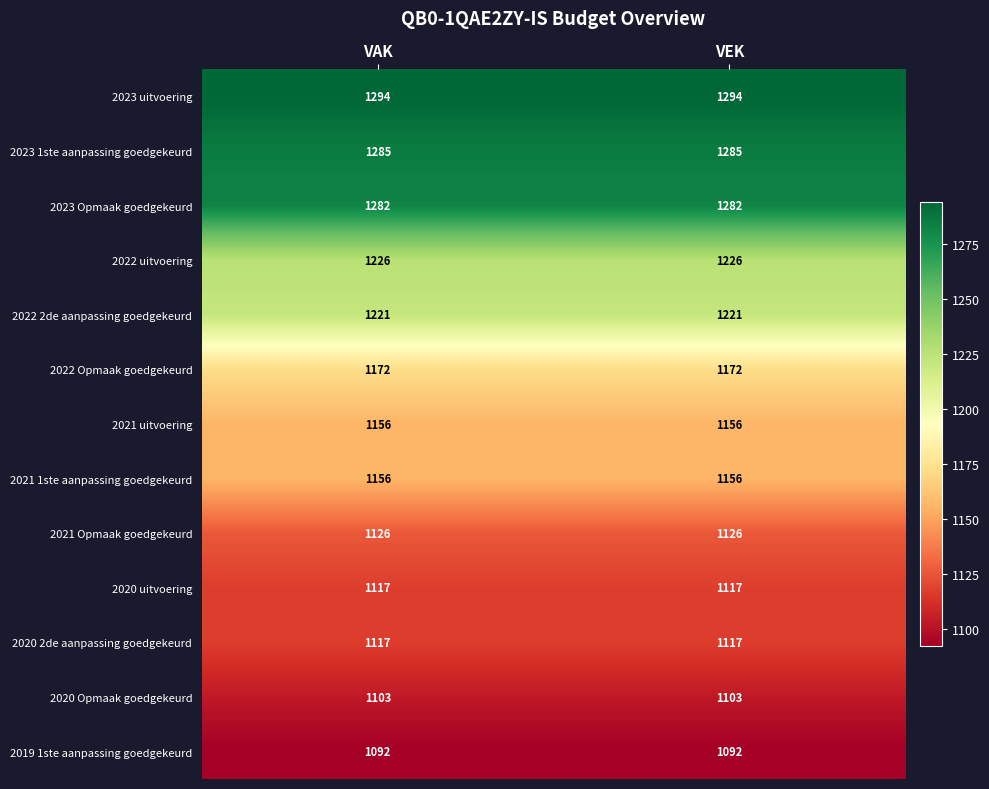

Reading left to right, what are all the values shown in this chart?

2023 uitvoering: 1294	1294
2023 1ste aanpassing goedgekeurd: 1285	1285
2023 Opmaak goedgekeurd: 1282	1282
2022 uitvoering: 1226	1226
2022 2de aanpassing goedgekeurd: 1221	1221
2022 Opmaak goedgekeurd: 1172	1172
2021 uitvoering: 1156	1156
2021 1ste aanpassing goedgekeurd: 1156	1156
2021 Opmaak goedgekeurd: 1126	1126
2020 uitvoering: 1117	1117
2020 2de aanpassing goedgekeurd: 1117	1117
2020 Opmaak goedgekeurd: 1103	1103
2019 1ste aanpassing goedgekeurd: 1092	1092